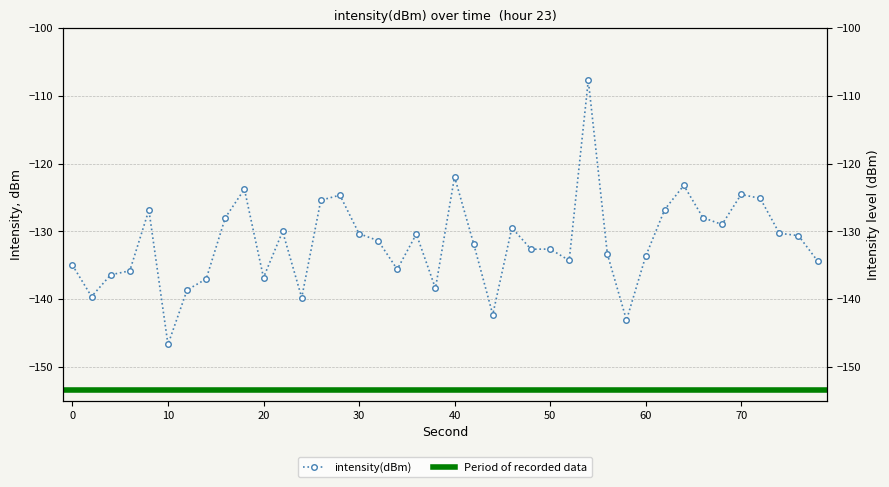

How many data points does each series have?

40